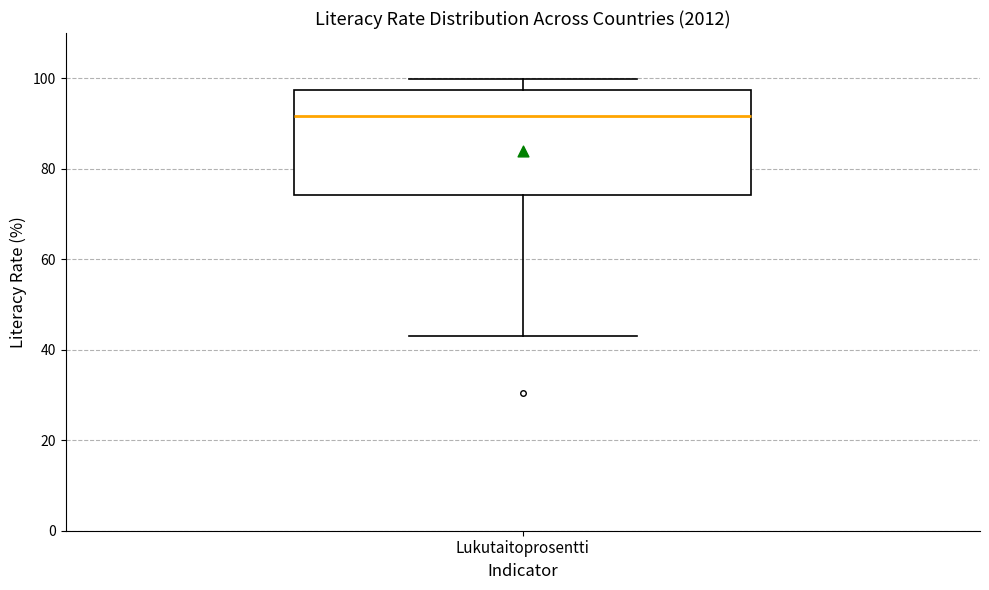

Where does the lower whisker of the box for Lukutaitoprosentti end on the y-axis? The values are not printed on the chart, so give them approximately, as read against the axis.

44